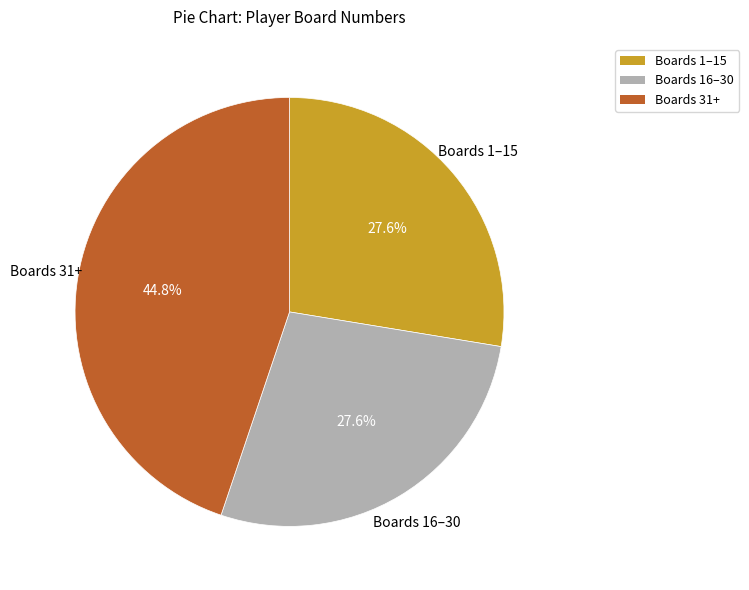

Which category has the biggest portion of the pie?

Boards 31+